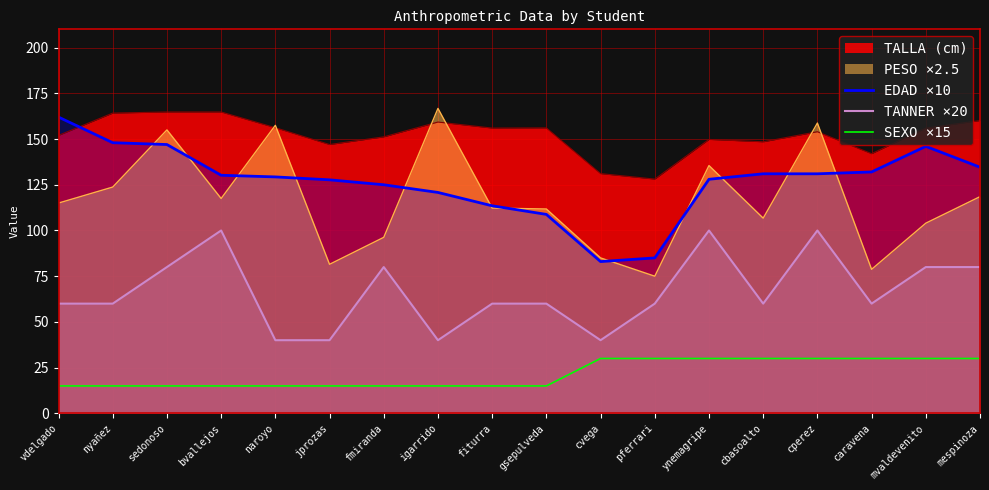

True or false: EDAD ×10 has a value of 67.5 at naroyo.

False